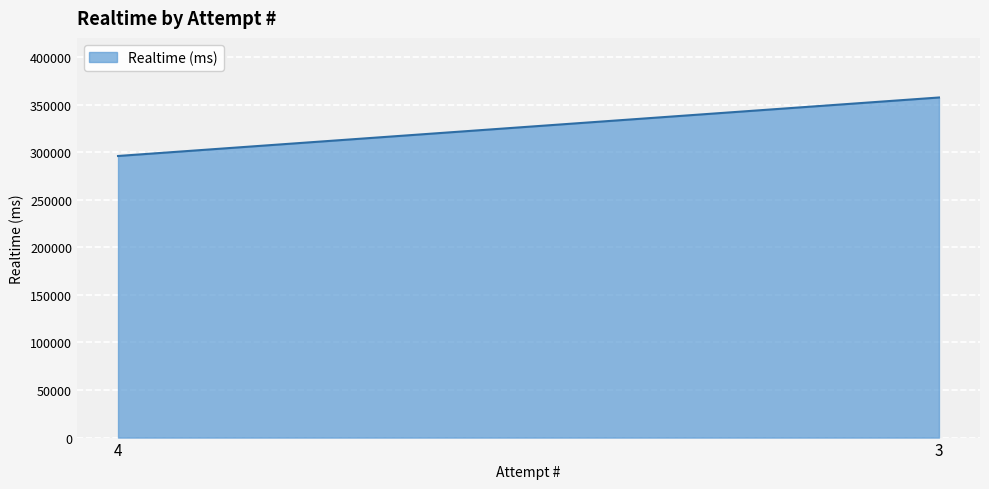

Rank the categories by value from highest to lowest.

3, 4